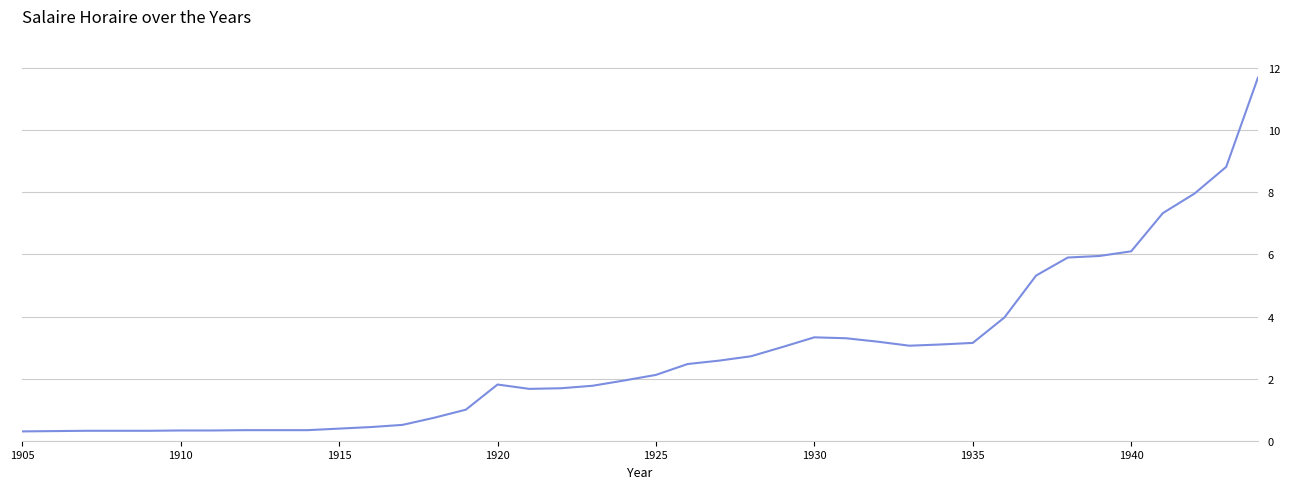

What is the difference between the maximum and minimum values?

11.4